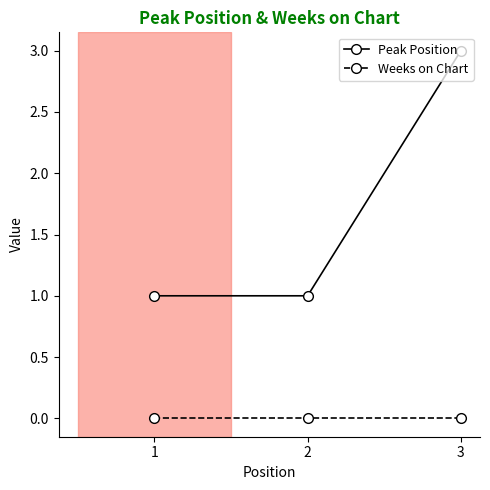

What is the value of the Peak Position point at the 3rd from the left?

3